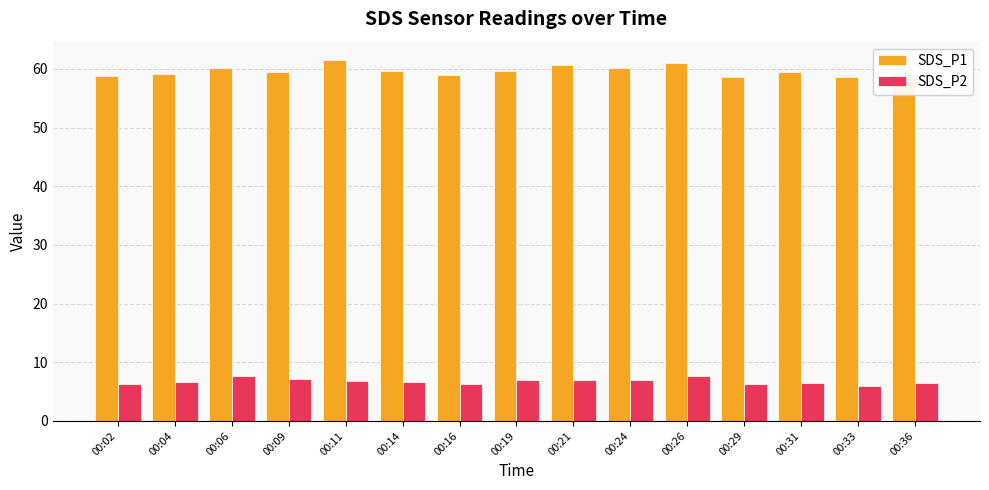

What is the spread (max minus min) of values at 00:14?

53.0